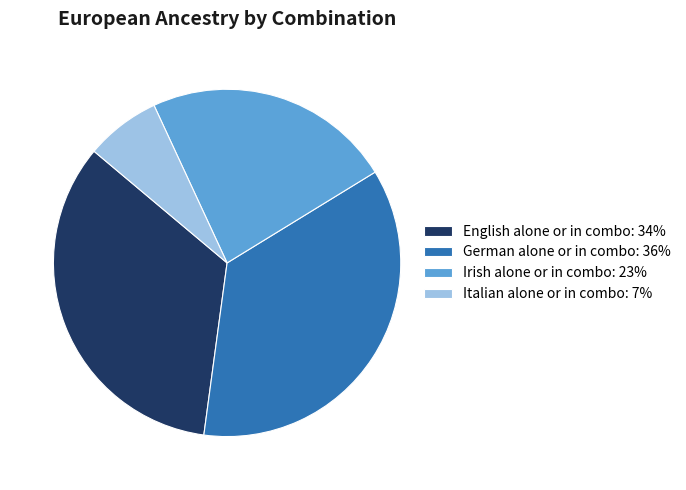

What is the largest slice in the pie chart?

German alone or in combo: 36%